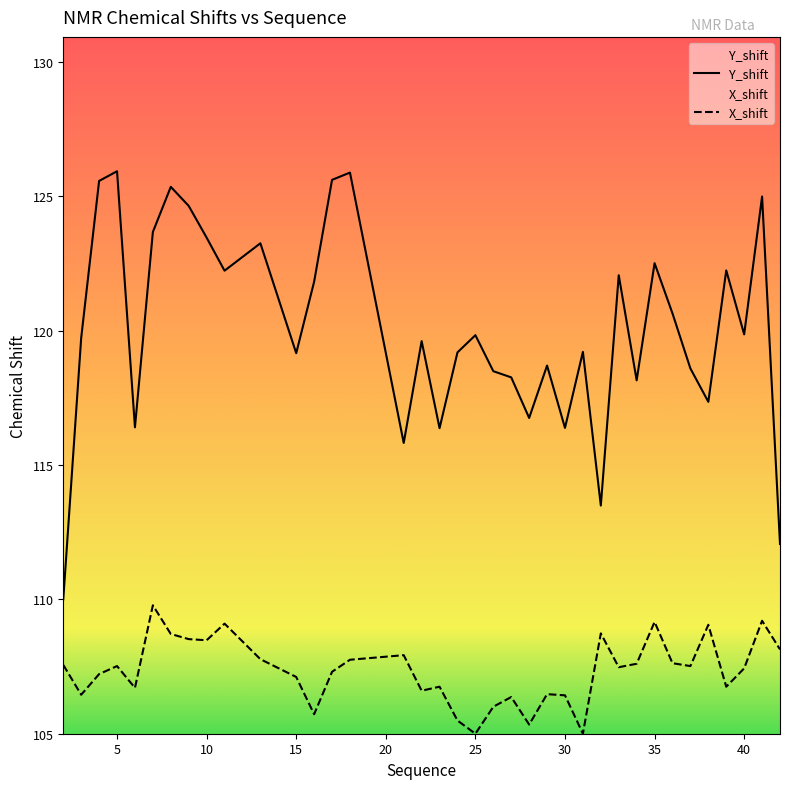

What is the spread (max minus min) of values at 18?

18.1